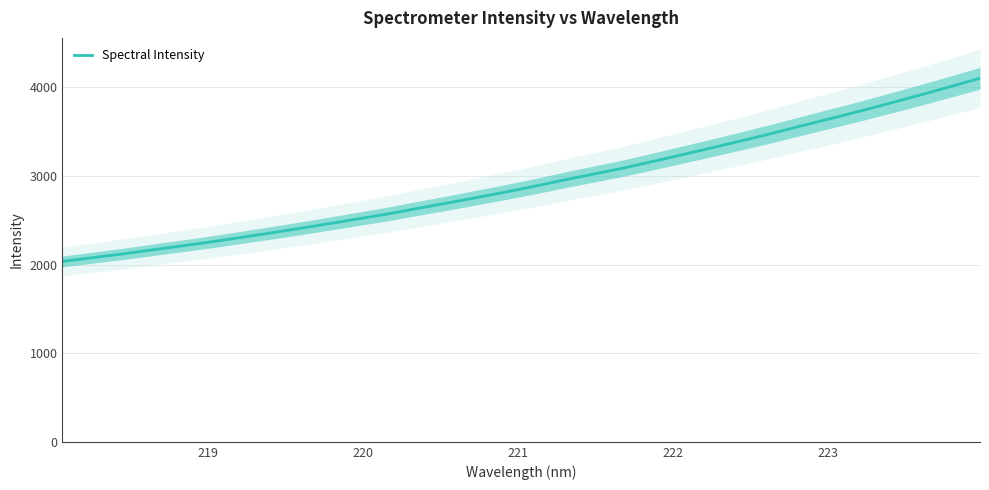

Count the number of categories in the chart.

32